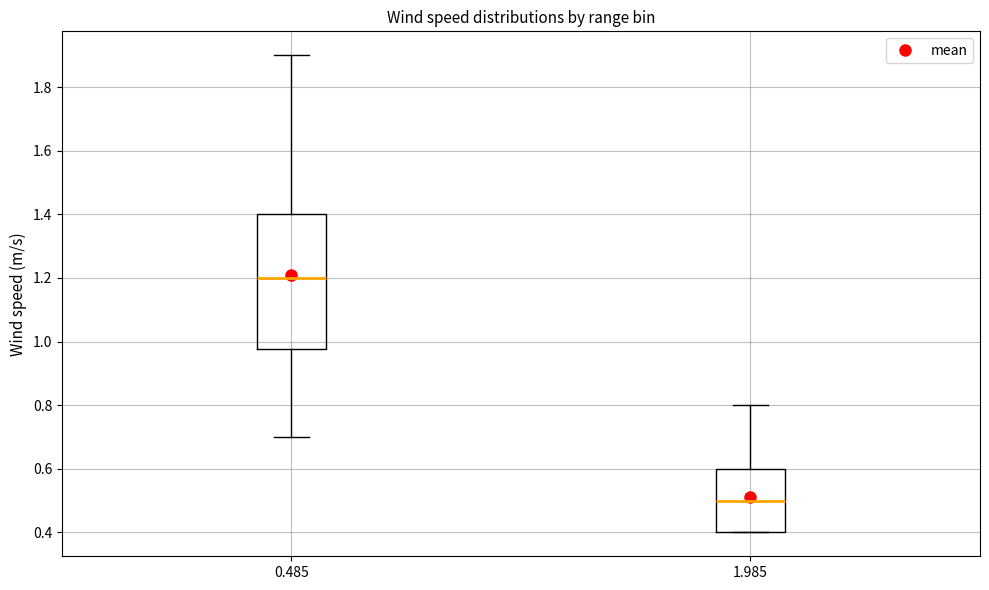

Where is the lower edge of the box at x = 1.985 on the y-axis? The values are not printed on the chart, so give them approximately, as read against the axis.

0.40